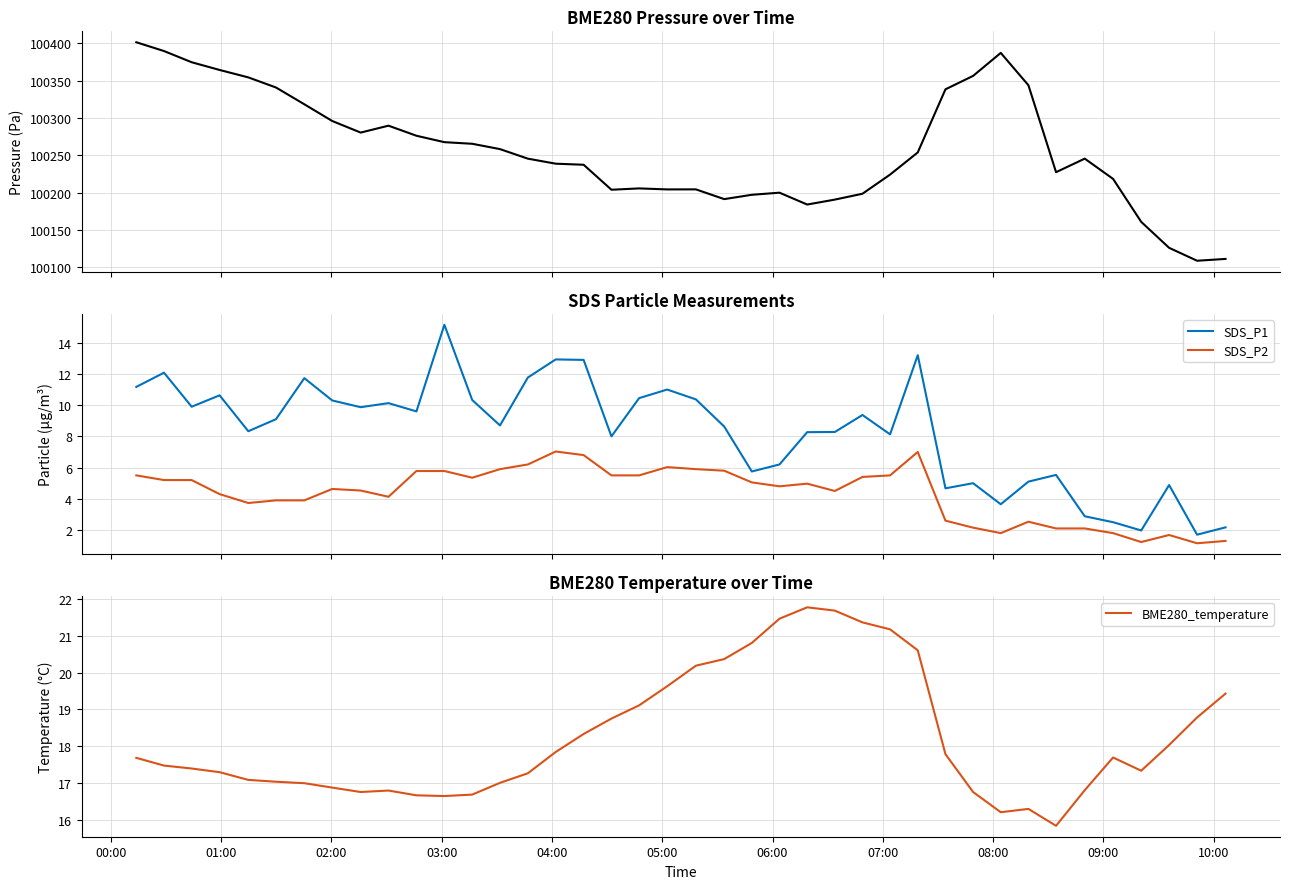

How many lines are shown in the chart?

4